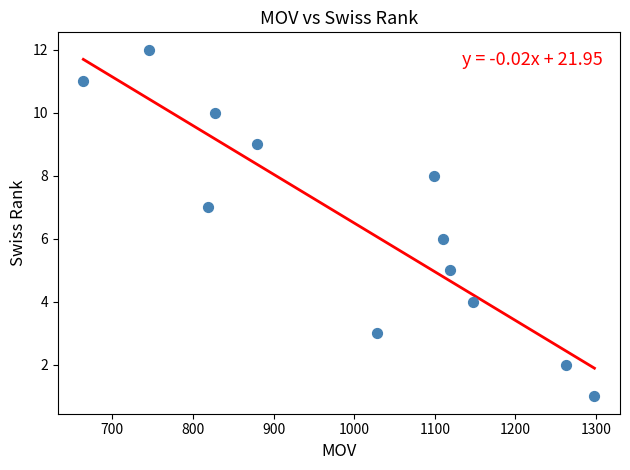

What is the range of Y values (max minus min)?

11